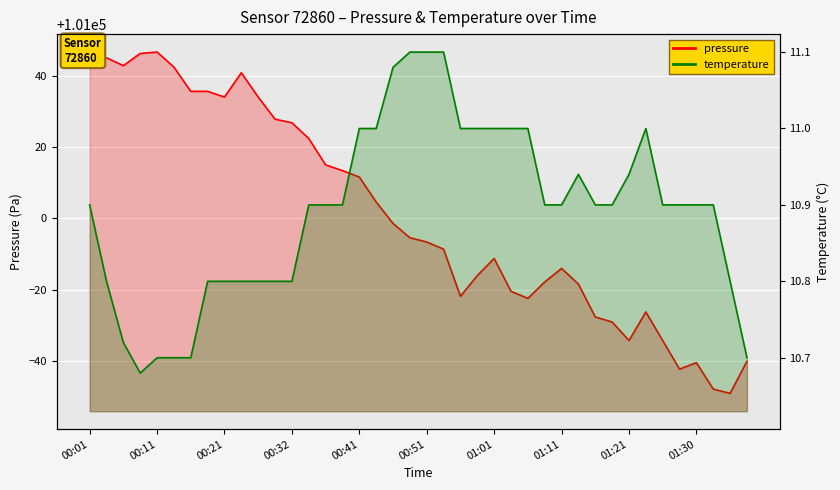

What are all the series names shown in the legend?

pressure, temperature